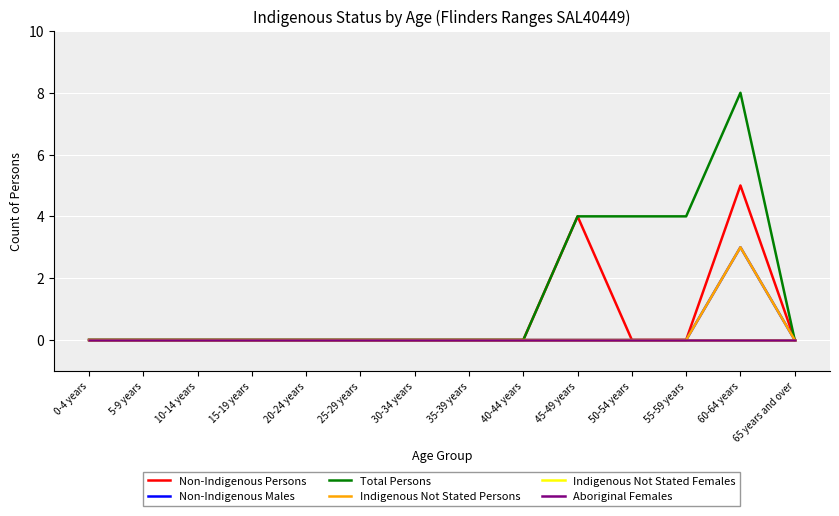

Does the chart have visible grid lines?

Yes